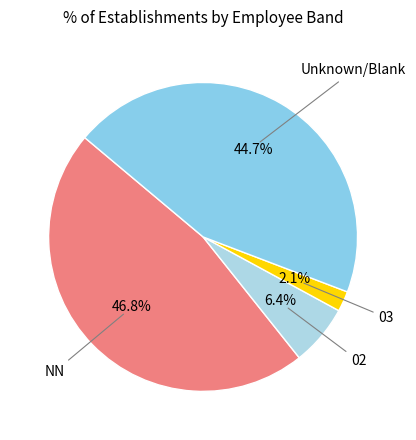

Count the number of slices in the pie.

4